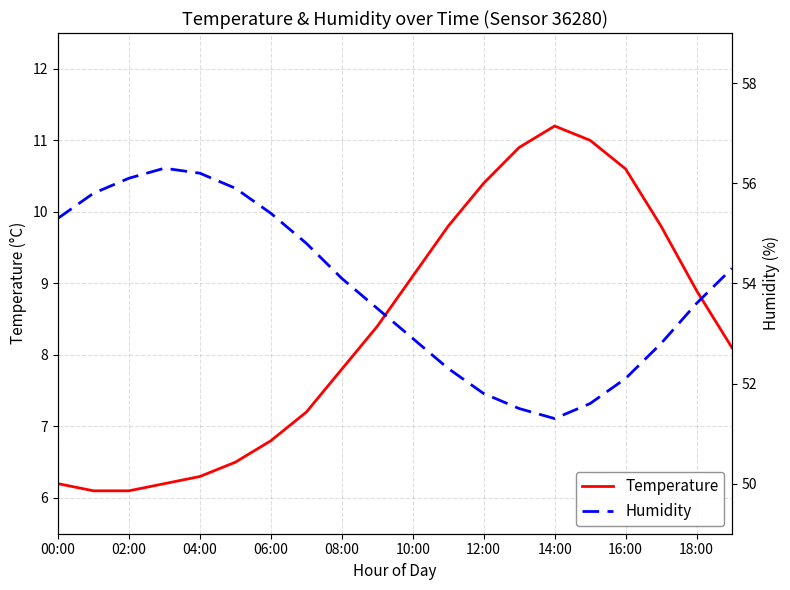

True or false: Temperature has a value of 13.5 at 10:00.

False